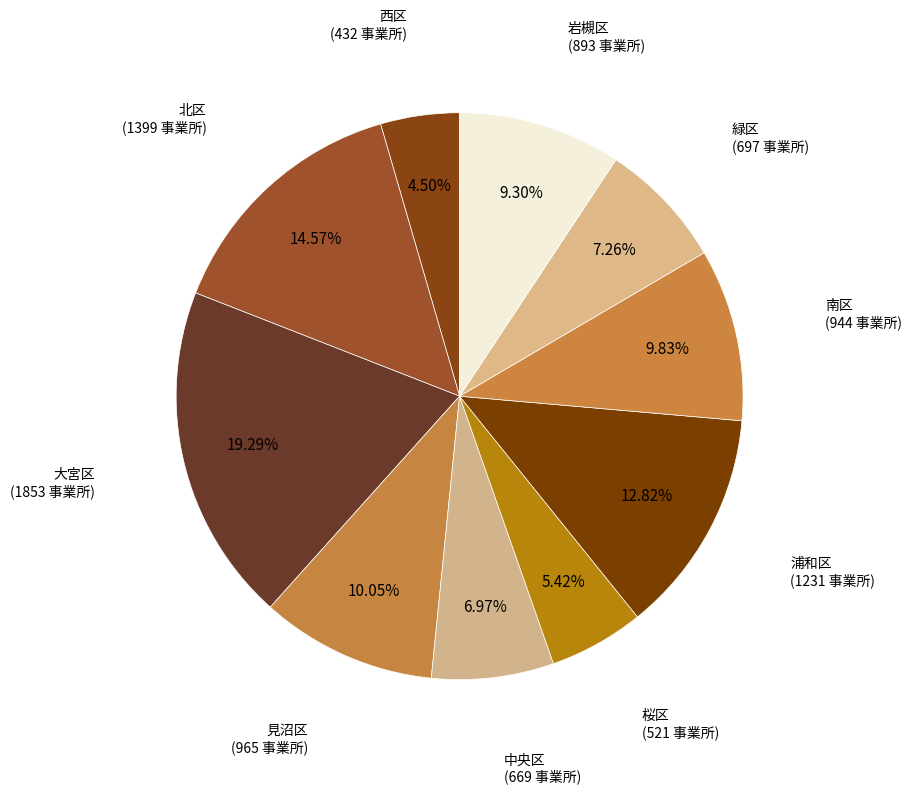

Rank the categories by value from lowest to highest.

西区, 桜区, 中央区, 緑区, 岩槻区, 南区, 見沼区, 浦和区, 北区, 大宮区